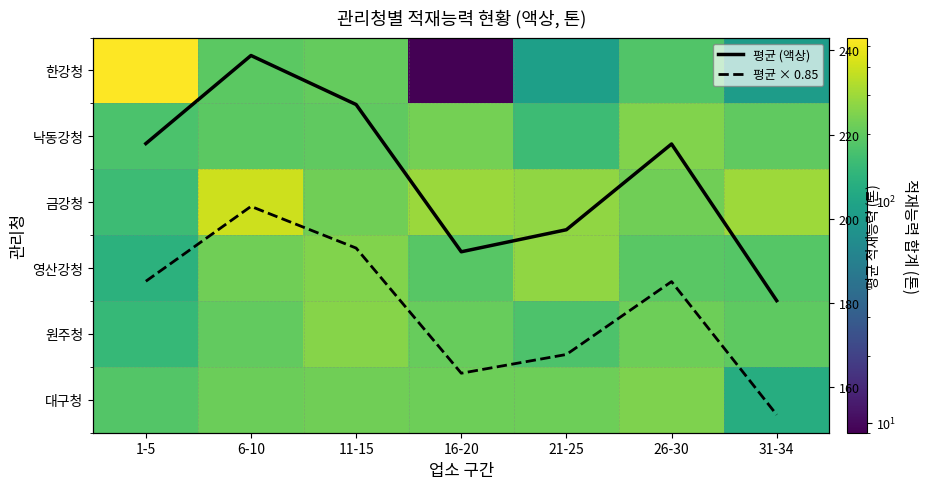

How many data points in 낙동강청 are less than 200?

3